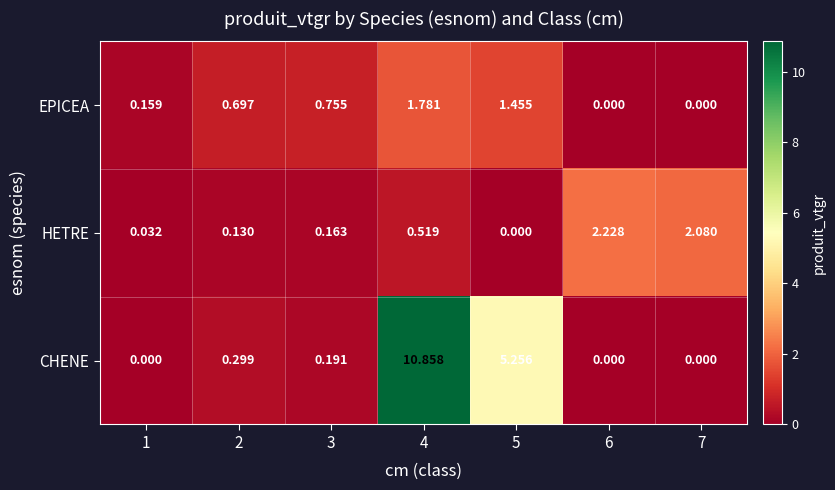

Which series has the largest total across all categories?

CHENE